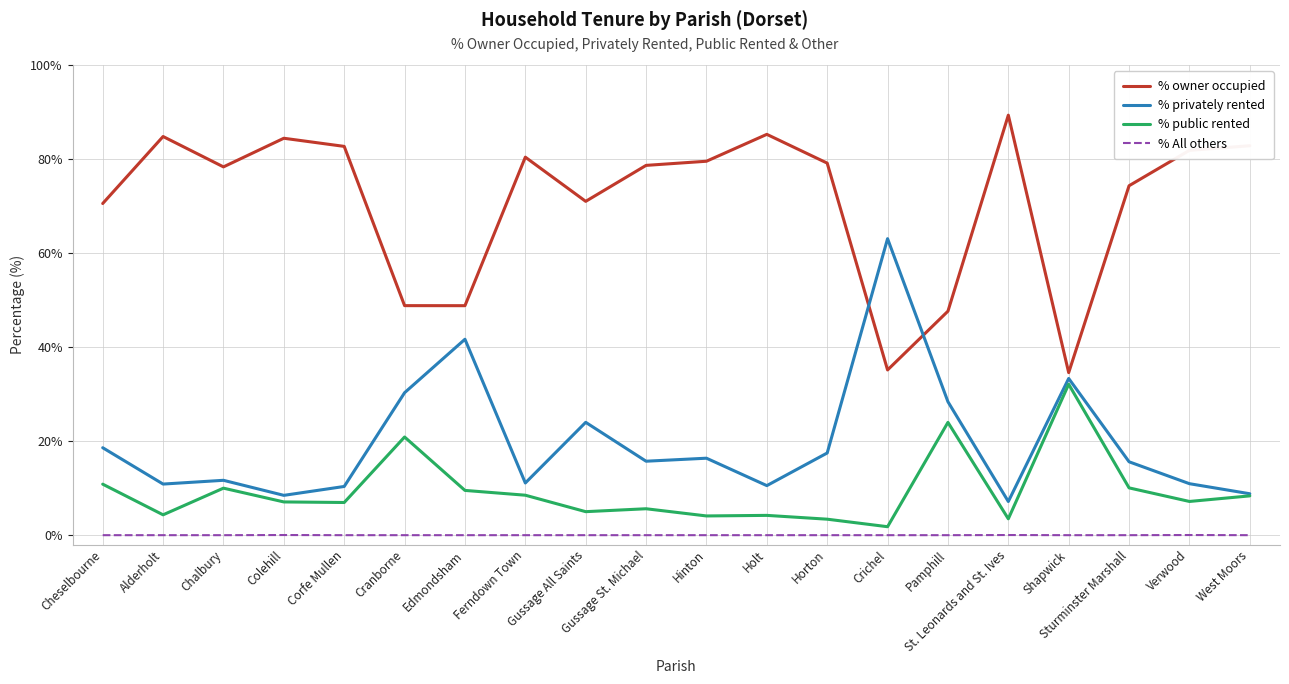

True or false: % public rented and % owner occupied intersect in this chart.

False